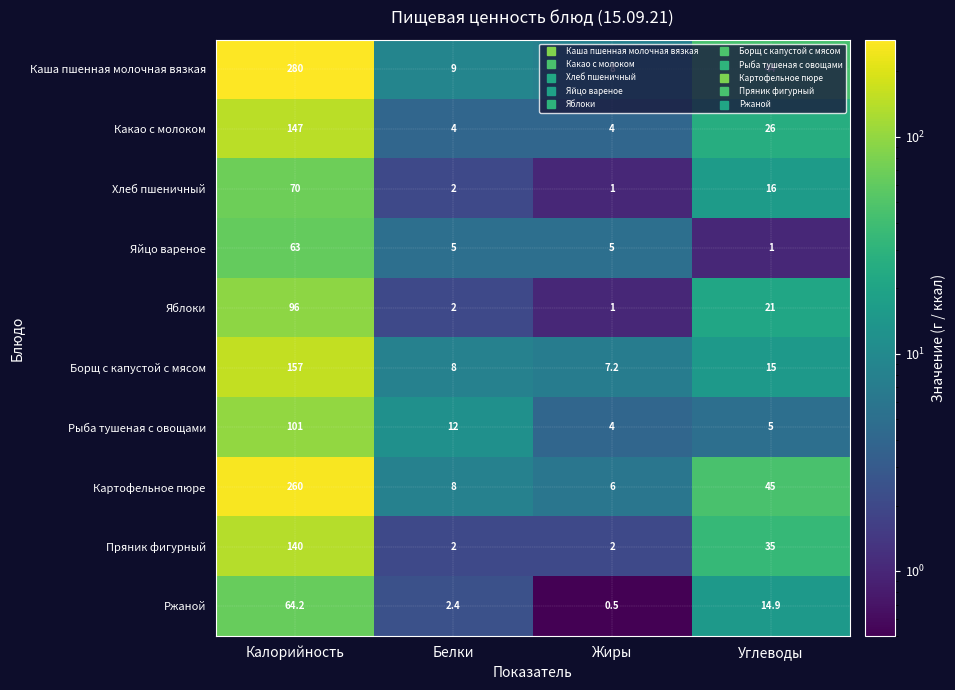

The Пряник фигурный series shows 2.0 at Белки. True or false?

True